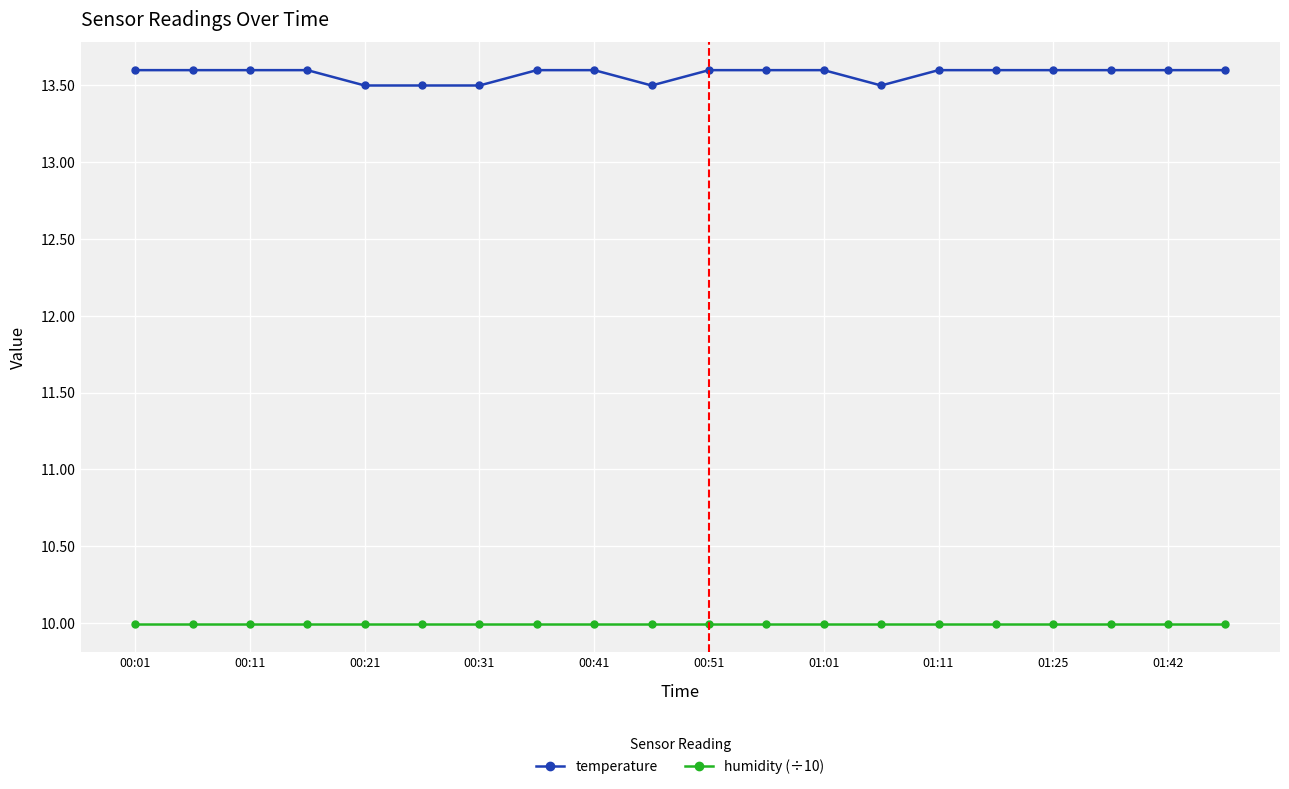

Does the chart have visible grid lines?

Yes